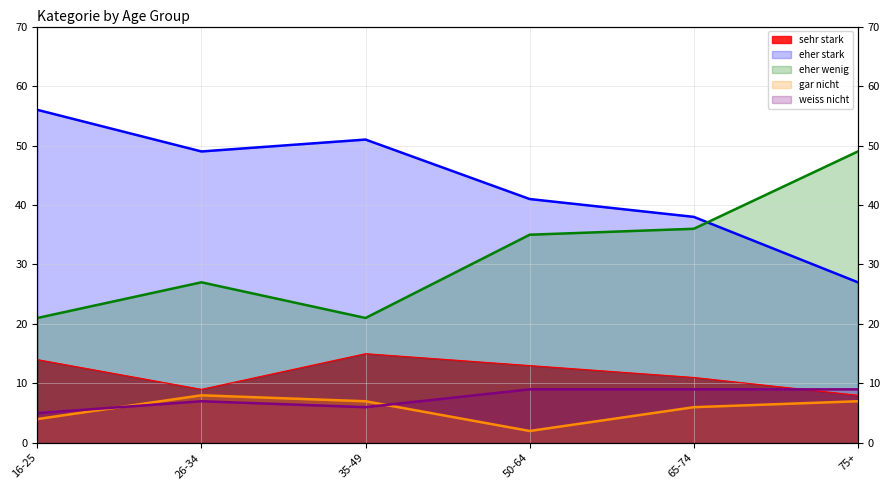

What position from the left is 65-74?

5